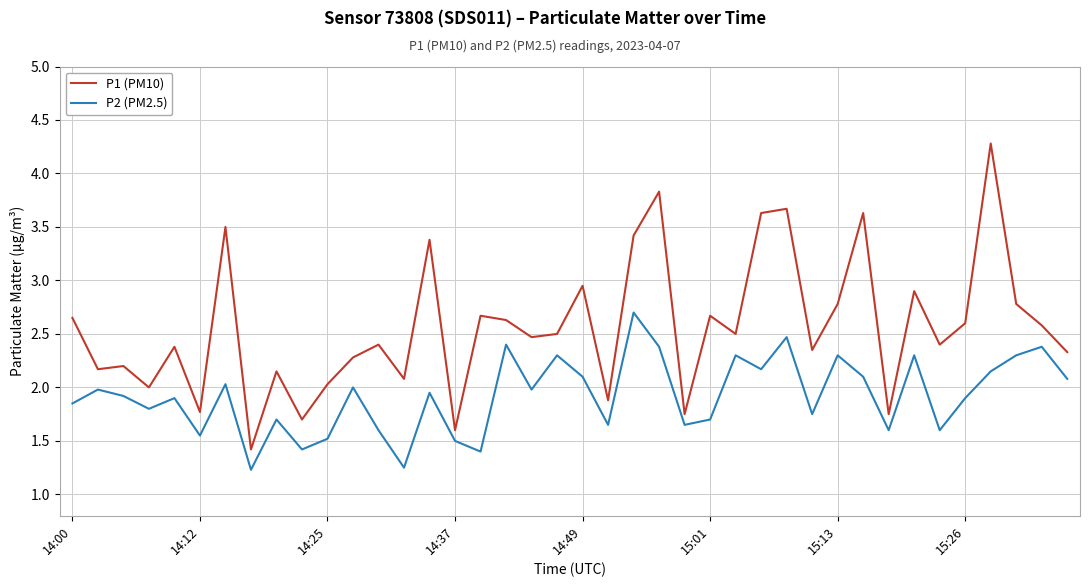

True or false: P2 (PM2.5) and P1 (PM10) intersect in this chart.

False